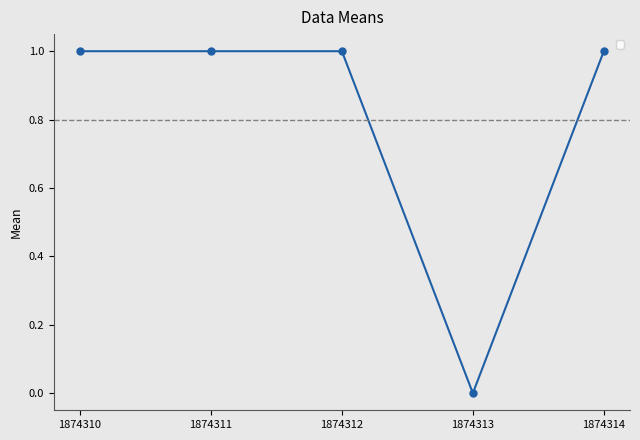

What is the value of the 2nd point from the left?

1